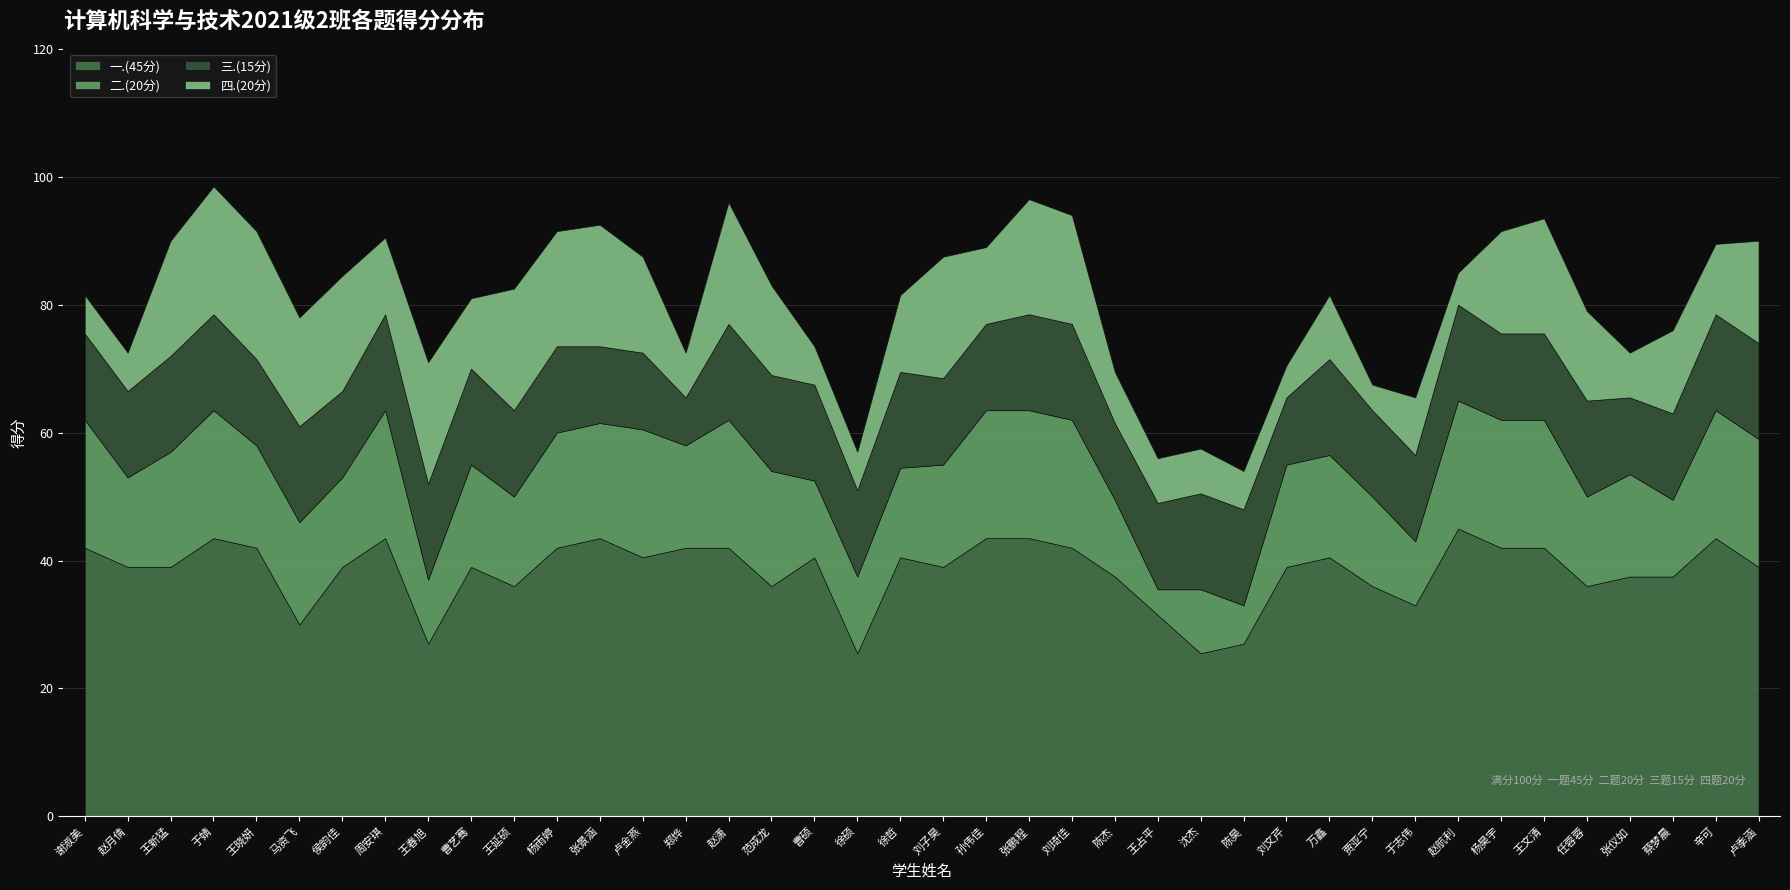

What is the difference between the maximum and minimum values in the 二.(20分) series?

16.0